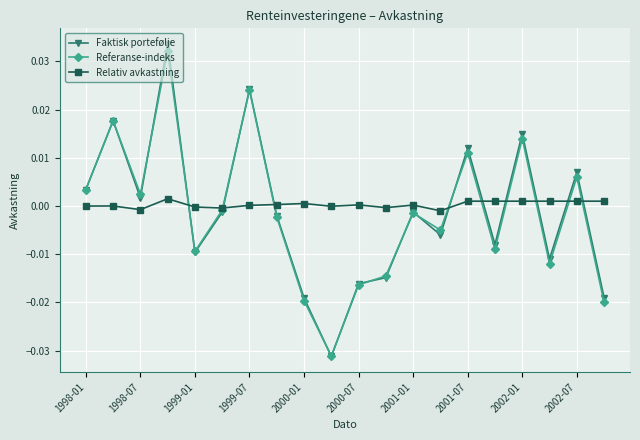

Which series has the largest total across all categories?

Relativ avkastning